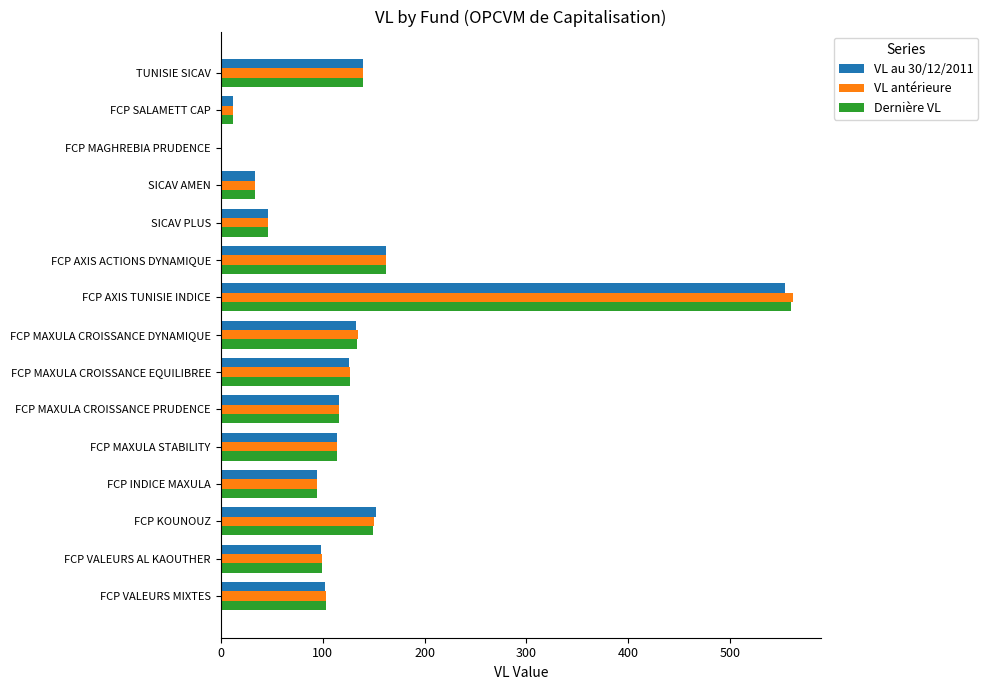

What value does the VL antérieure series have at FCP VALEURS AL KAOUTHER?

99.6